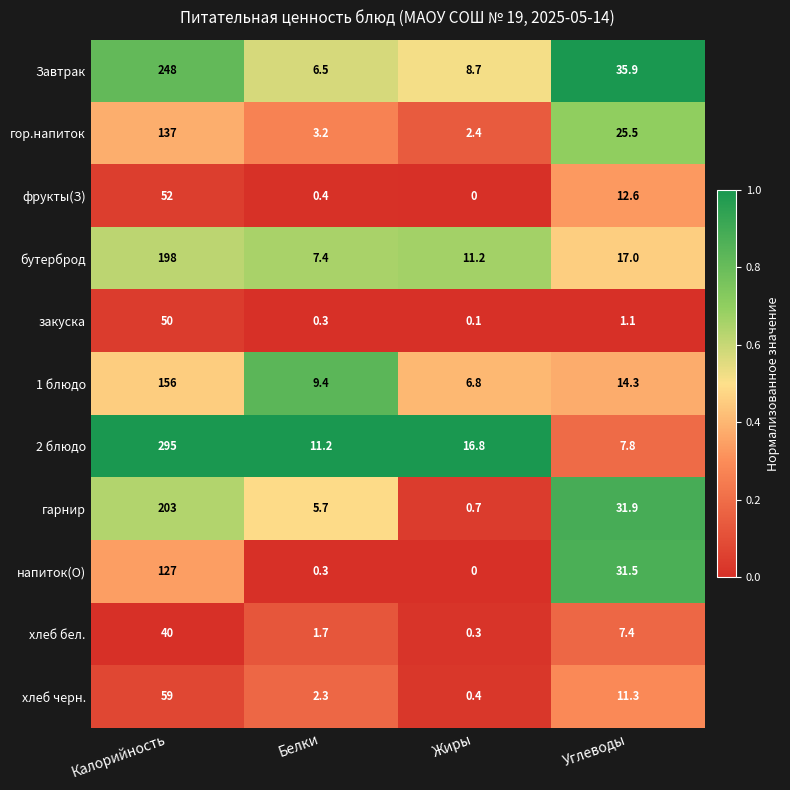

What is the spread (max minus min) of values at Углеводы?

34.8